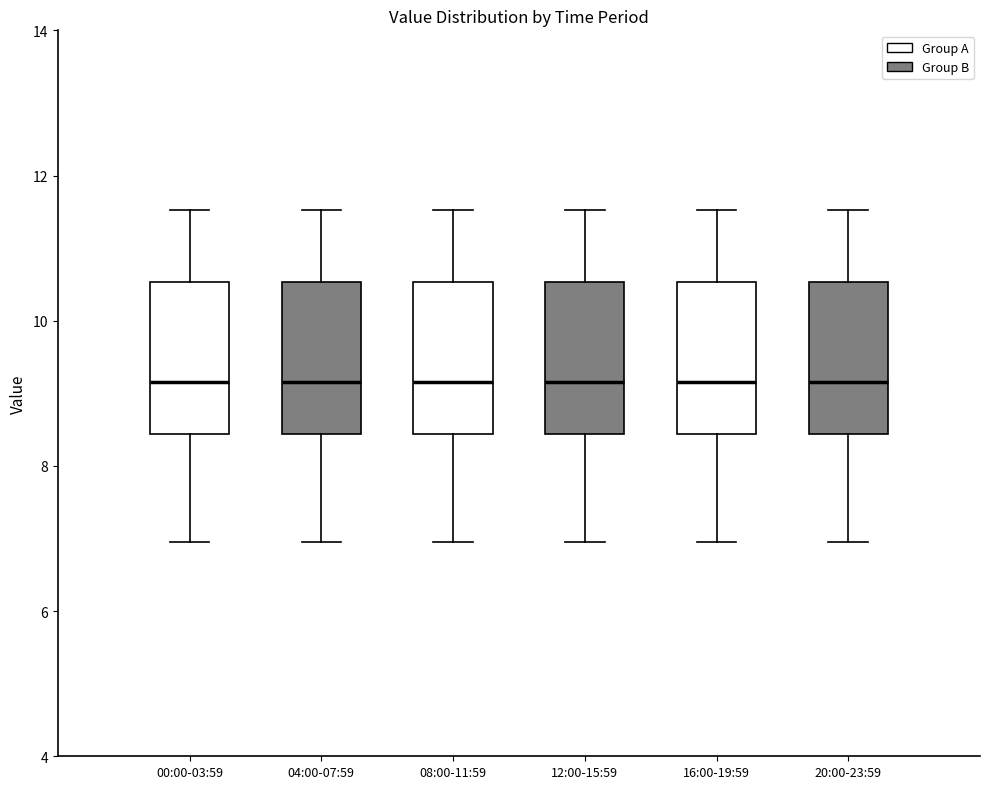

Reading left to right, read every box against the y-axis: the position of its median line, the range the box covers, and the ends of its whiskers. The values are not printed on the chart, so give them approximately, as read against the axis.

00:00-03:59: median 9.2, box 8.4 to 10.6, whiskers 7.0 to 11.6
04:00-07:59: median 9.2, box 8.4 to 10.6, whiskers 7.0 to 11.6
08:00-11:59: median 9.2, box 8.4 to 10.6, whiskers 7.0 to 11.6
12:00-15:59: median 9.2, box 8.4 to 10.6, whiskers 7.0 to 11.6
16:00-19:59: median 9.2, box 8.4 to 10.6, whiskers 7.0 to 11.6
20:00-23:59: median 9.2, box 8.4 to 10.6, whiskers 7.0 to 11.6